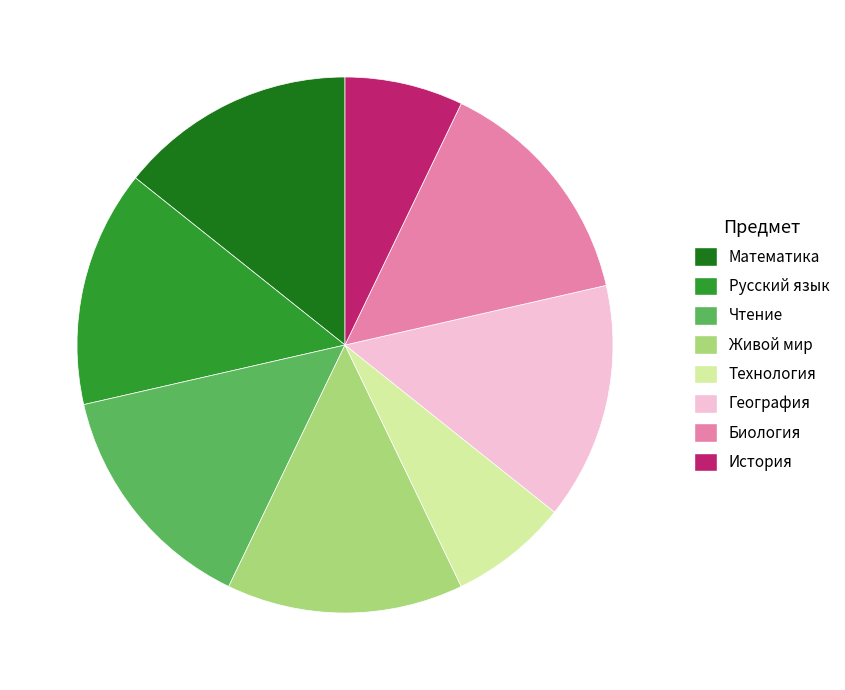

Does Биология account for over 50% of the chart?

No